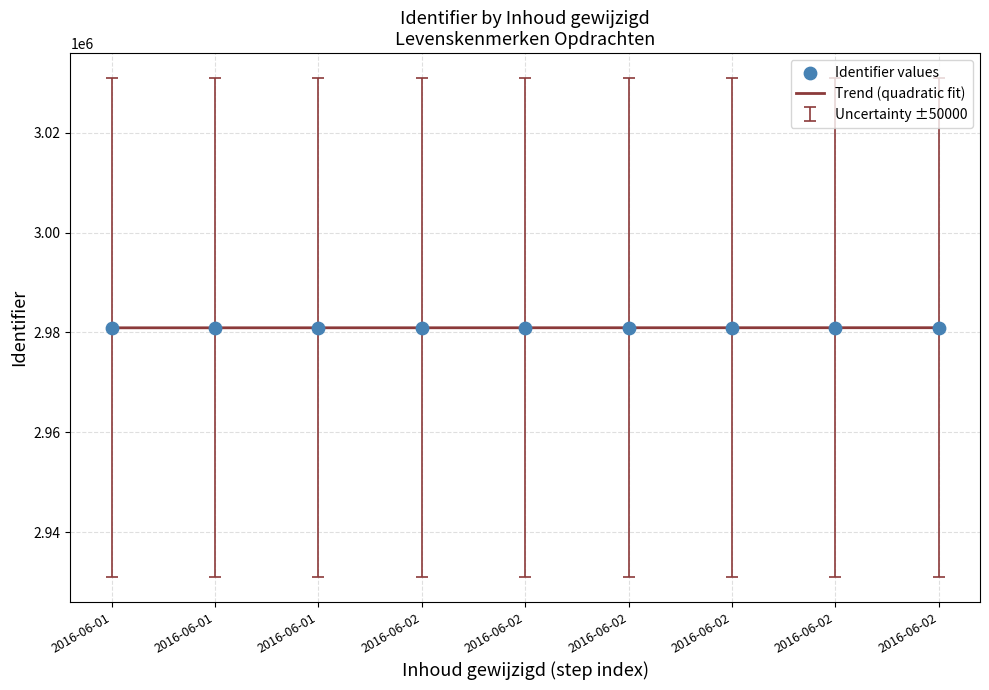

Between 2016-06-01 and 2016-06-01, which is larger?

2016-06-01